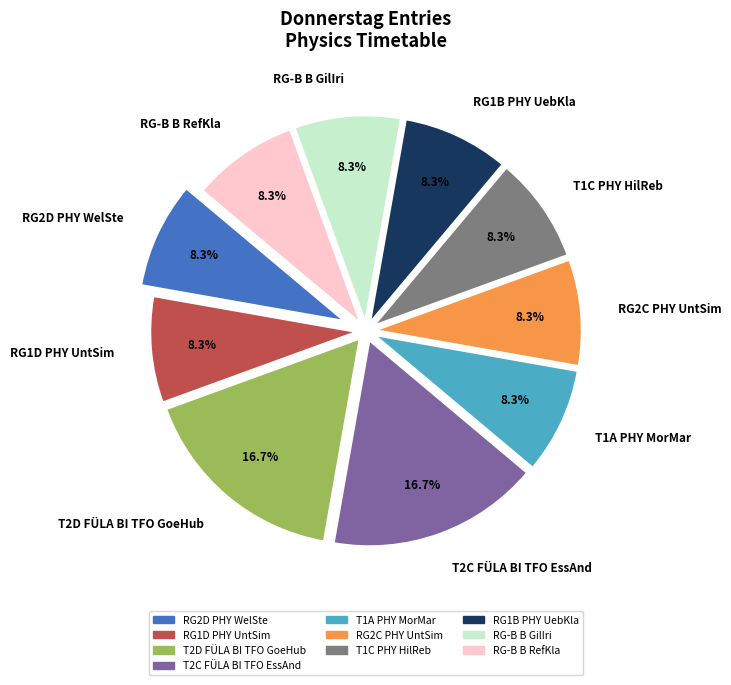

Is there any slice that represents more than half of the pie?

No